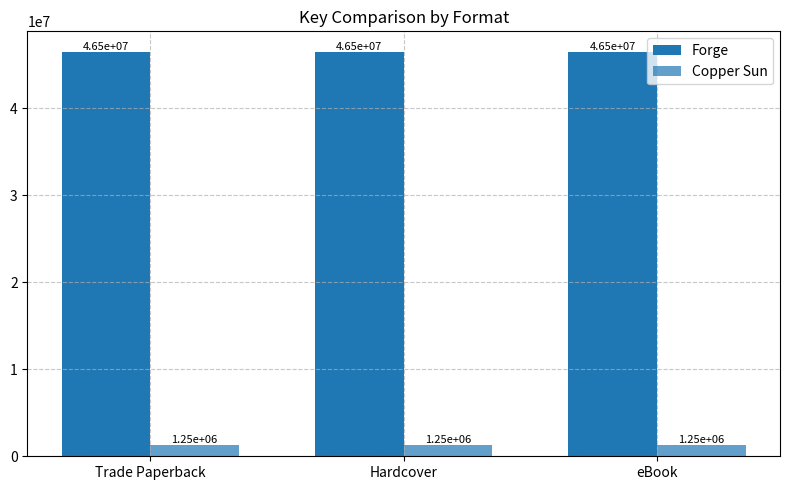

Read the Copper Sun value at Trade Paperback.

1248441